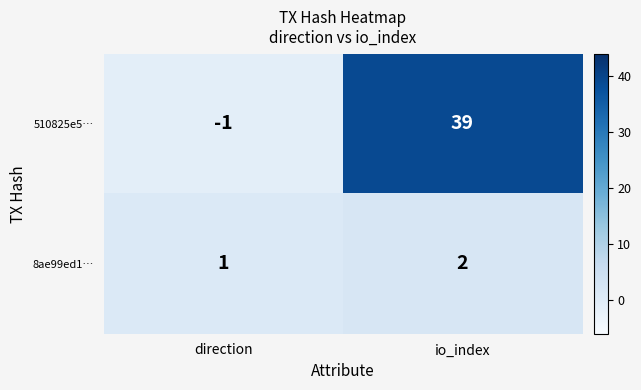

The value of 8ae99ed1… at io_index is 1. True or false?

False